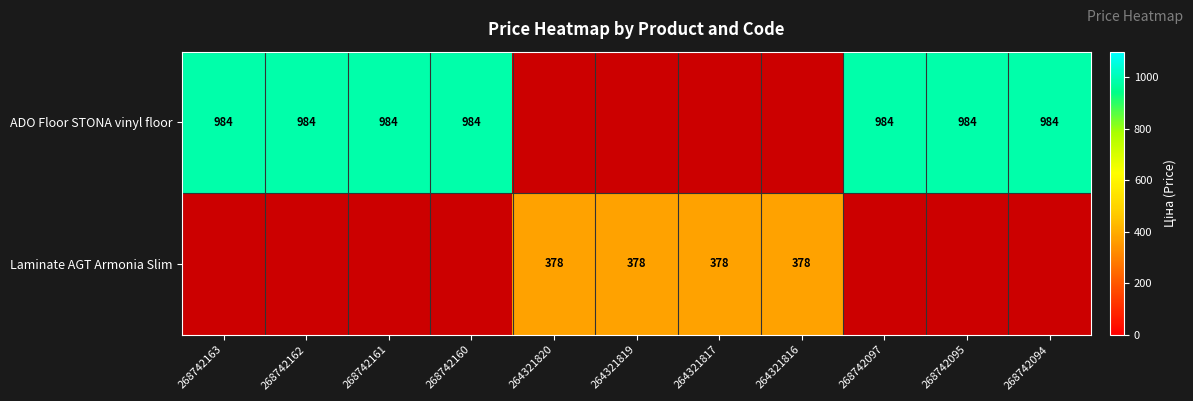

True or false: Laminate AGT Armonia Slim has a value of 637 at 264321819.

False